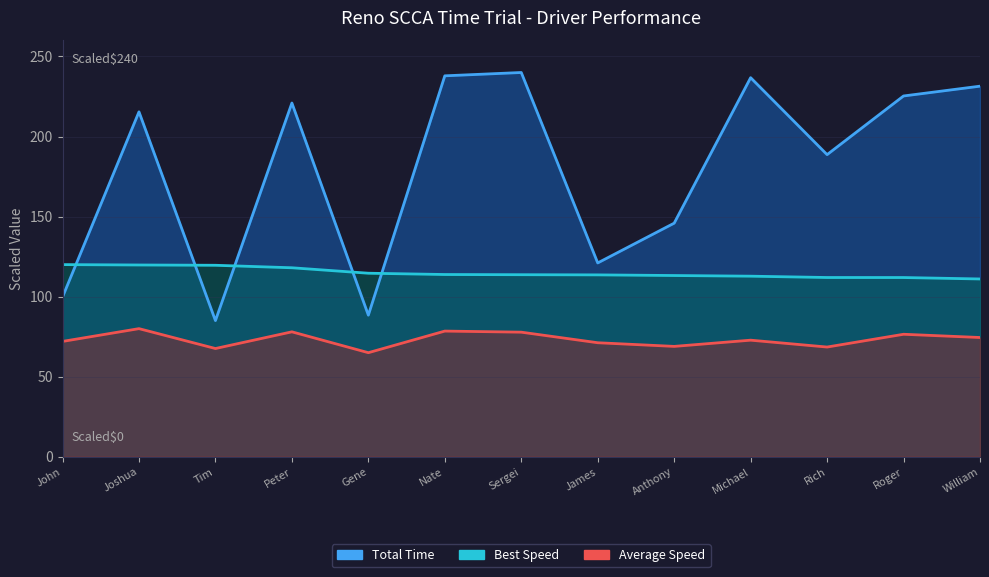

At which category is the sum across all series the highest?

Sergei